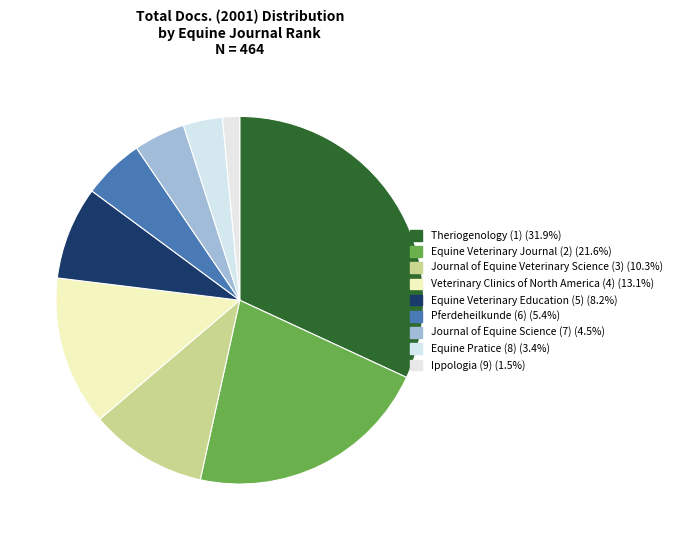

To the nearest percent, what is the combined percentage of Journal of Equine Science (7) and Ippologia (9)?

6%